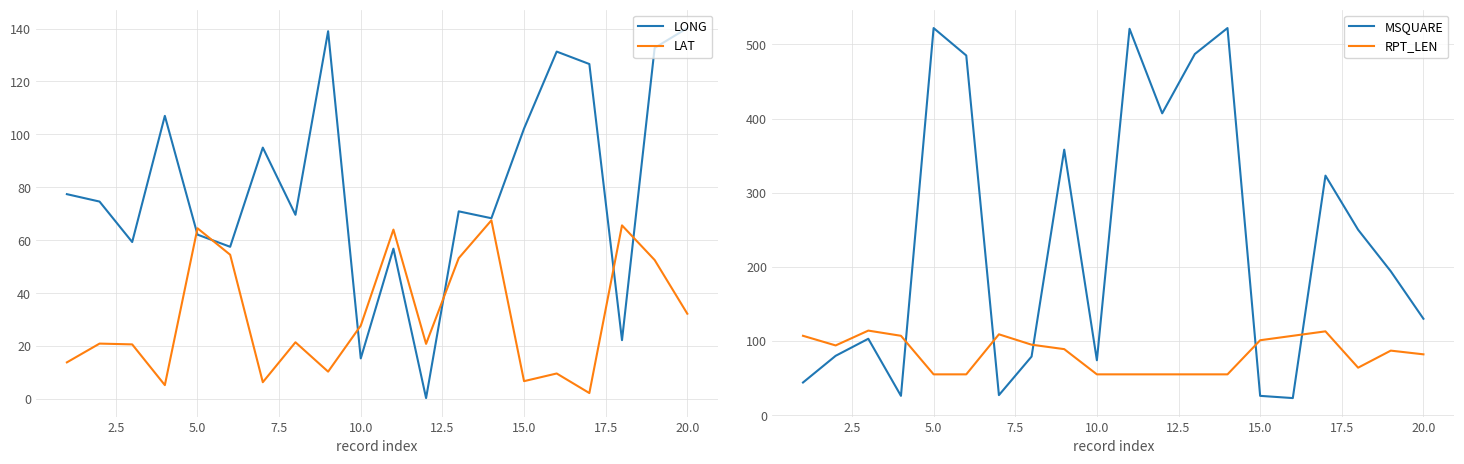

True or false: LONG has more than 2 points higher than both neighbors.

True